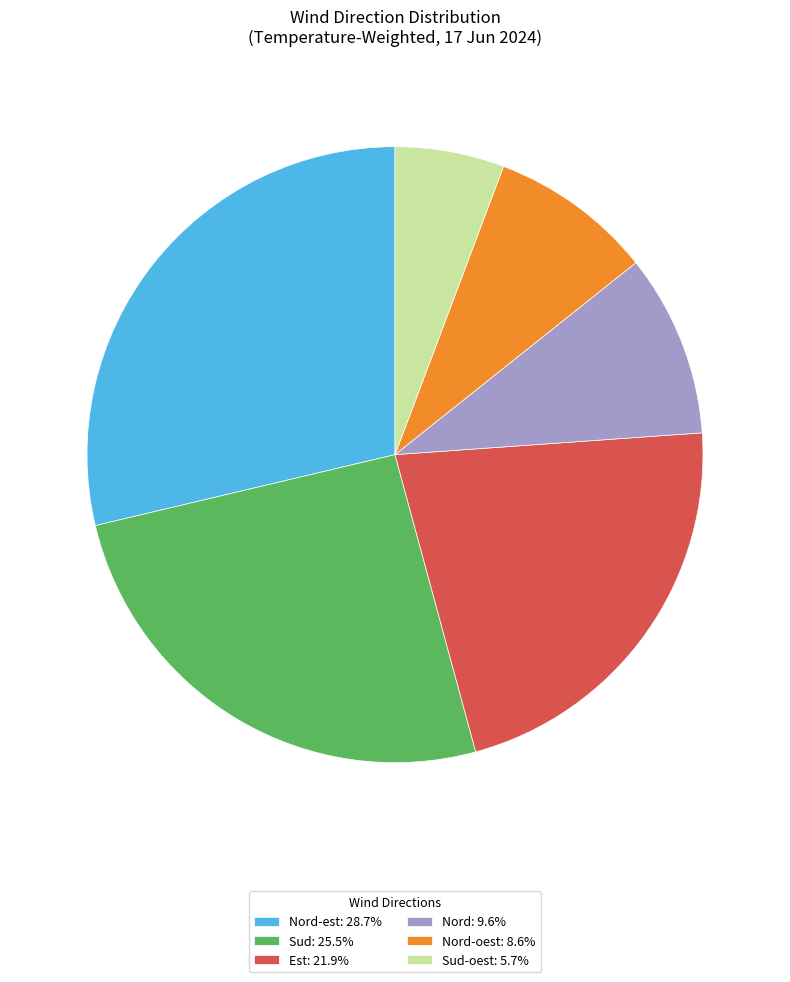

Is the sum of Nord: 9.6% and Sud: 25.5% greater than half?

No